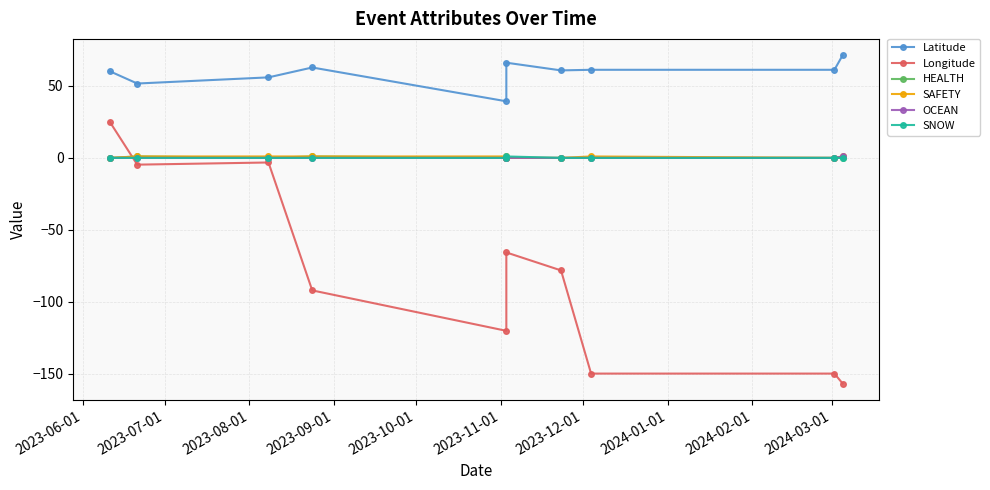

True or false: SAFETY and OCEAN intersect in this chart.

False